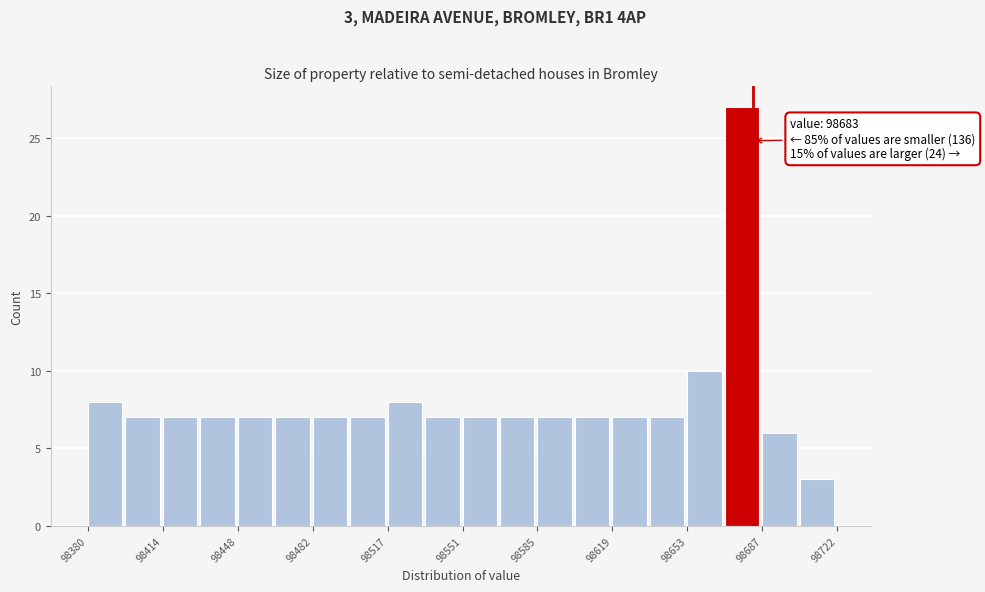

Around what value on the x-axis is the tallest bar? Give the approximate position of its centre, as read against the axis.

98680